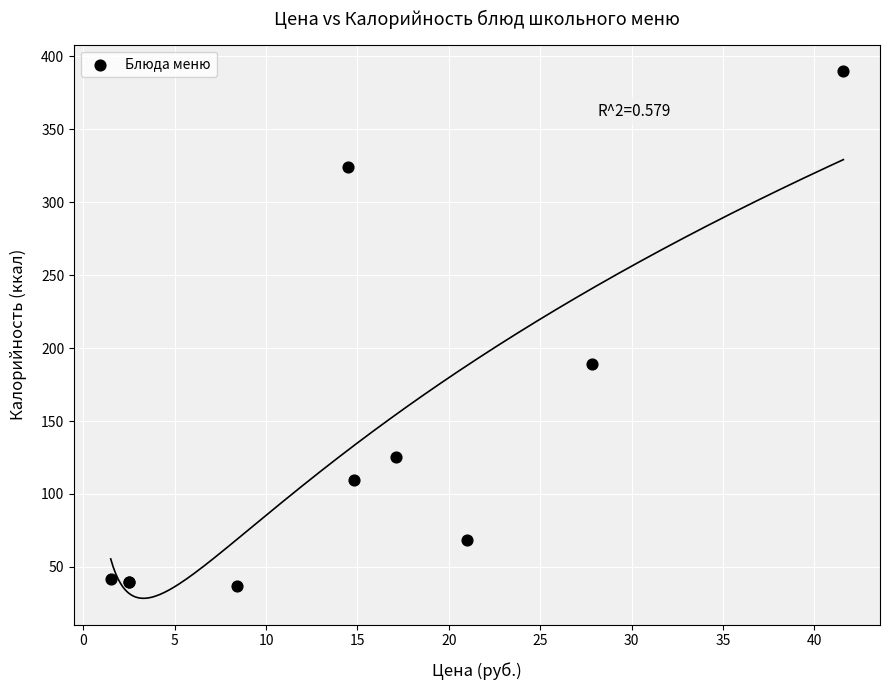

What Y value in the scatter plot is closest to 213?

188.9